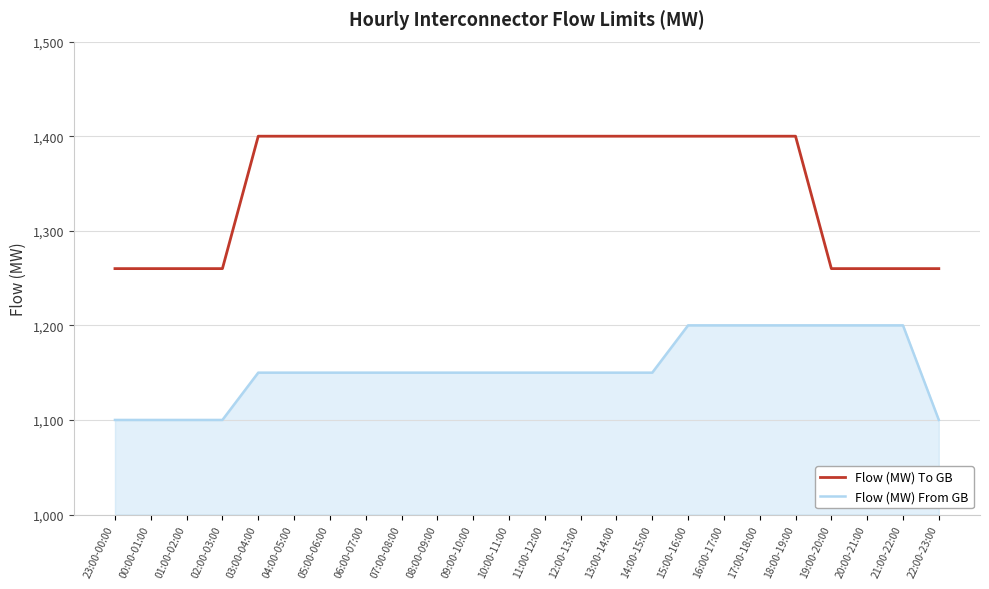

What is the spread (max minus min) of values at 17:00-18:00?

200